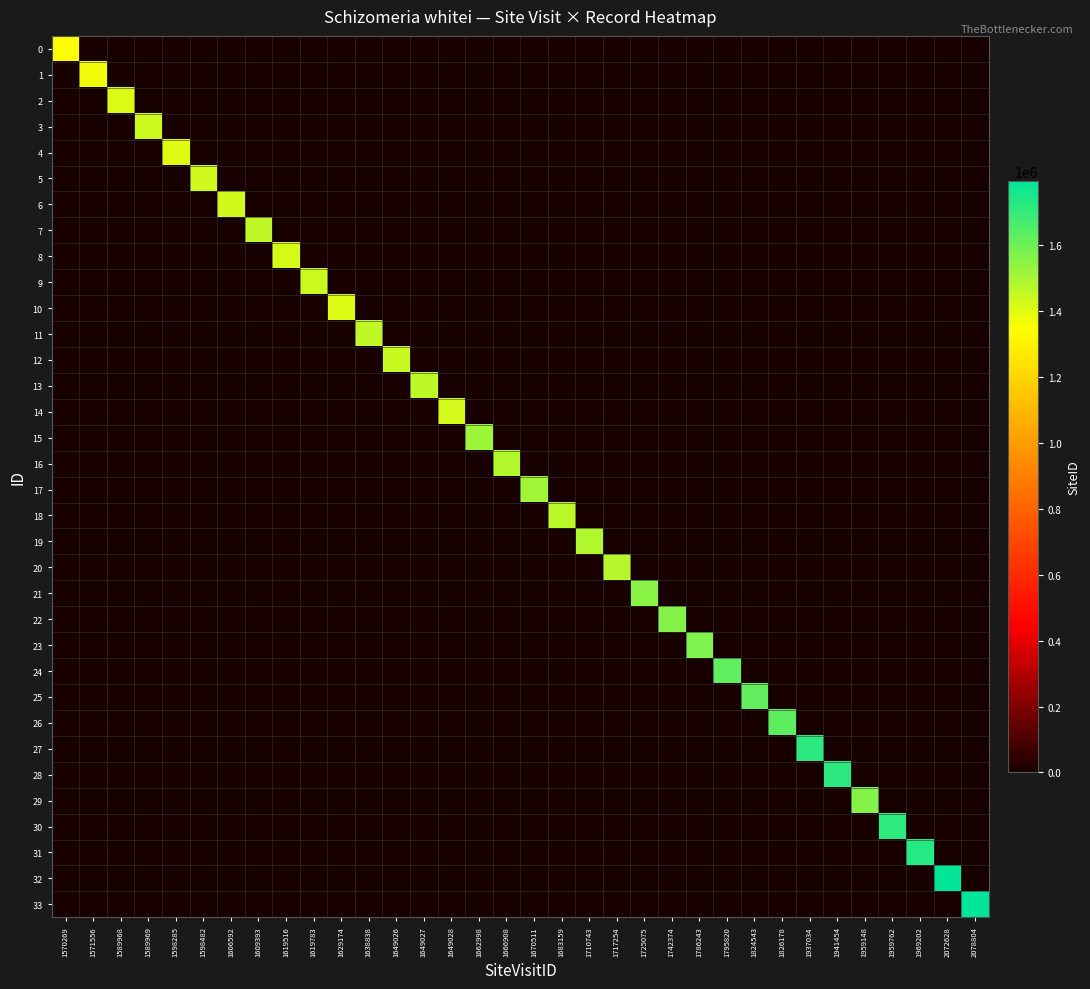

Reading left to right, extract all data points from this chart.

0: 1570269=1347742	1571556=0	1589968=0	1589969=0	1598285=0	1598482=0	1606592=0	1609393=0	1619516=0	1619783=0	1629174=0	1638838=0	1649026=0	1649027=0	1649028=0	1662998=0	1666908=0	1670511=0	1683159=0	1710743=0	1717254=0	1725075=0	1742374=0	1786243=0	1795820=0	1824543=0	1826178=0	1937034=0	1941454=0	1959148=0	1959762=0	1969202=0	2072628=0	2078804=0
1: 1570269=0	1571556=1370565	1589968=0	1589969=0	1598285=0	1598482=0	1606592=0	1609393=0	1619516=0	1619783=0	1629174=0	1638838=0	1649026=0	1649027=0	1649028=0	1662998=0	1666908=0	1670511=0	1683159=0	1710743=0	1717254=0	1725075=0	1742374=0	1786243=0	1795820=0	1824543=0	1826178=0	1937034=0	1941454=0	1959148=0	1959762=0	1969202=0	2072628=0	2078804=0
2: 1570269=0	1571556=0	1589968=1409473	1589969=0	1598285=0	1598482=0	1606592=0	1609393=0	1619516=0	1619783=0	1629174=0	1638838=0	1649026=0	1649027=0	1649028=0	1662998=0	1666908=0	1670511=0	1683159=0	1710743=0	1717254=0	1725075=0	1742374=0	1786243=0	1795820=0	1824543=0	1826178=0	1937034=0	1941454=0	1959148=0	1959762=0	1969202=0	2072628=0	2078804=0
3: 1570269=0	1571556=0	1589968=0	1589969=1435681	1598285=0	1598482=0	1606592=0	1609393=0	1619516=0	1619783=0	1629174=0	1638838=0	1649026=0	1649027=0	1649028=0	1662998=0	1666908=0	1670511=0	1683159=0	1710743=0	1717254=0	1725075=0	1742374=0	1786243=0	1795820=0	1824543=0	1826178=0	1937034=0	1941454=0	1959148=0	1959762=0	1969202=0	2072628=0	2078804=0
4: 1570269=0	1571556=0	1589968=0	1589969=0	1598285=1400551	1598482=0	1606592=0	1609393=0	1619516=0	1619783=0	1629174=0	1638838=0	1649026=0	1649027=0	1649028=0	1662998=0	1666908=0	1670511=0	1683159=0	1710743=0	1717254=0	1725075=0	1742374=0	1786243=0	1795820=0	1824543=0	1826178=0	1937034=0	1941454=0	1959148=0	1959762=0	1969202=0	2072628=0	2078804=0
5: 1570269=0	1571556=0	1589968=0	1589969=0	1598285=0	1598482=1431235	1606592=0	1609393=0	1619516=0	1619783=0	1629174=0	1638838=0	1649026=0	1649027=0	1649028=0	1662998=0	1666908=0	1670511=0	1683159=0	1710743=0	1717254=0	1725075=0	1742374=0	1786243=0	1795820=0	1824543=0	1826178=0	1937034=0	1941454=0	1959148=0	1959762=0	1969202=0	2072628=0	2078804=0
6: 1570269=0	1571556=0	1589968=0	1589969=0	1598285=0	1598482=0	1606592=1430010	1609393=0	1619516=0	1619783=0	1629174=0	1638838=0	1649026=0	1649027=0	1649028=0	1662998=0	1666908=0	1670511=0	1683159=0	1710743=0	1717254=0	1725075=0	1742374=0	1786243=0	1795820=0	1824543=0	1826178=0	1937034=0	1941454=0	1959148=0	1959762=0	1969202=0	2072628=0	2078804=0
7: 1570269=0	1571556=0	1589968=0	1589969=0	1598285=0	1598482=0	1606592=0	1609393=1456568	1619516=0	1619783=0	1629174=0	1638838=0	1649026=0	1649027=0	1649028=0	1662998=0	1666908=0	1670511=0	1683159=0	1710743=0	1717254=0	1725075=0	1742374=0	1786243=0	1795820=0	1824543=0	1826178=0	1937034=0	1941454=0	1959148=0	1959762=0	1969202=0	2072628=0	2078804=0
8: 1570269=0	1571556=0	1589968=0	1589969=0	1598285=0	1598482=0	1606592=0	1609393=0	1619516=1417508	1619783=0	1629174=0	1638838=0	1649026=0	1649027=0	1649028=0	1662998=0	1666908=0	1670511=0	1683159=0	1710743=0	1717254=0	1725075=0	1742374=0	1786243=0	1795820=0	1824543=0	1826178=0	1937034=0	1941454=0	1959148=0	1959762=0	1969202=0	2072628=0	2078804=0
9: 1570269=0	1571556=0	1589968=0	1589969=0	1598285=0	1598482=0	1606592=0	1609393=0	1619516=0	1619783=1437955	1629174=0	1638838=0	1649026=0	1649027=0	1649028=0	1662998=0	1666908=0	1670511=0	1683159=0	1710743=0	1717254=0	1725075=0	1742374=0	1786243=0	1795820=0	1824543=0	1826178=0	1937034=0	1941454=0	1959148=0	1959762=0	1969202=0	2072628=0	2078804=0
10: 1570269=0	1571556=0	1589968=0	1589969=0	1598285=0	1598482=0	1606592=0	1609393=0	1619516=0	1619783=0	1629174=1409474	1638838=0	1649026=0	1649027=0	1649028=0	1662998=0	1666908=0	1670511=0	1683159=0	1710743=0	1717254=0	1725075=0	1742374=0	1786243=0	1795820=0	1824543=0	1826178=0	1937034=0	1941454=0	1959148=0	1959762=0	1969202=0	2072628=0	2078804=0
11: 1570269=0	1571556=0	1589968=0	1589969=0	1598285=0	1598482=0	1606592=0	1609393=0	1619516=0	1619783=0	1629174=0	1638838=1456569	1649026=0	1649027=0	1649028=0	1662998=0	1666908=0	1670511=0	1683159=0	1710743=0	1717254=0	1725075=0	1742374=0	1786243=0	1795820=0	1824543=0	1826178=0	1937034=0	1941454=0	1959148=0	1959762=0	1969202=0	2072628=0	2078804=0
12: 1570269=0	1571556=0	1589968=0	1589969=0	1598285=0	1598482=0	1606592=0	1609393=0	1619516=0	1619783=0	1629174=0	1638838=0	1649026=1442437	1649027=0	1649028=0	1662998=0	1666908=0	1670511=0	1683159=0	1710743=0	1717254=0	1725075=0	1742374=0	1786243=0	1795820=0	1824543=0	1826178=0	1937034=0	1941454=0	1959148=0	1959762=0	1969202=0	2072628=0	2078804=0
13: 1570269=0	1571556=0	1589968=0	1589969=0	1598285=0	1598482=0	1606592=0	1609393=0	1619516=0	1619783=0	1629174=0	1638838=0	1649026=0	1649027=1460734	1649028=0	1662998=0	1666908=0	1670511=0	1683159=0	1710743=0	1717254=0	1725075=0	1742374=0	1786243=0	1795820=0	1824543=0	1826178=0	1937034=0	1941454=0	1959148=0	1959762=0	1969202=0	2072628=0	2078804=0
14: 1570269=0	1571556=0	1589968=0	1589969=0	1598285=0	1598482=0	1606592=0	1609393=0	1619516=0	1619783=0	1629174=0	1638838=0	1649026=0	1649027=0	1649028=1422518	1662998=0	1666908=0	1670511=0	1683159=0	1710743=0	1717254=0	1725075=0	1742374=0	1786243=0	1795820=0	1824543=0	1826178=0	1937034=0	1941454=0	1959148=0	1959762=0	1969202=0	2072628=0	2078804=0
15: 1570269=0	1571556=0	1589968=0	1589969=0	1598285=0	1598482=0	1606592=0	1609393=0	1619516=0	1619783=0	1629174=0	1638838=0	1649026=0	1649027=0	1649028=0	1662998=1515885	1666908=0	1670511=0	1683159=0	1710743=0	1717254=0	1725075=0	1742374=0	1786243=0	1795820=0	1824543=0	1826178=0	1937034=0	1941454=0	1959148=0	1959762=0	1969202=0	2072628=0	2078804=0
16: 1570269=0	1571556=0	1589968=0	1589969=0	1598285=0	1598482=0	1606592=0	1609393=0	1619516=0	1619783=0	1629174=0	1638838=0	1649026=0	1649027=0	1649028=0	1662998=0	1666908=1479446	1670511=0	1683159=0	1710743=0	1717254=0	1725075=0	1742374=0	1786243=0	1795820=0	1824543=0	1826178=0	1937034=0	1941454=0	1959148=0	1959762=0	1969202=0	2072628=0	2078804=0
17: 1570269=0	1571556=0	1589968=0	1589969=0	1598285=0	1598482=0	1606592=0	1609393=0	1619516=0	1619783=0	1629174=0	1638838=0	1649026=0	1649027=0	1649028=0	1662998=0	1666908=0	1670511=1510948	1683159=0	1710743=0	1717254=0	1725075=0	1742374=0	1786243=0	1795820=0	1824543=0	1826178=0	1937034=0	1941454=0	1959148=0	1959762=0	1969202=0	2072628=0	2078804=0
18: 1570269=0	1571556=0	1589968=0	1589969=0	1598285=0	1598482=0	1606592=0	1609393=0	1619516=0	1619783=0	1629174=0	1638838=0	1649026=0	1649027=0	1649028=0	1662998=0	1666908=0	1670511=0	1683159=1465598	1710743=0	1717254=0	1725075=0	1742374=0	1786243=0	1795820=0	1824543=0	1826178=0	1937034=0	1941454=0	1959148=0	1959762=0	1969202=0	2072628=0	2078804=0
19: 1570269=0	1571556=0	1589968=0	1589969=0	1598285=0	1598482=0	1606592=0	1609393=0	1619516=0	1619783=0	1629174=0	1638838=0	1649026=0	1649027=0	1649028=0	1662998=0	1666908=0	1670511=0	1683159=0	1710743=1484125	1717254=0	1725075=0	1742374=0	1786243=0	1795820=0	1824543=0	1826178=0	1937034=0	1941454=0	1959148=0	1959762=0	1969202=0	2072628=0	2078804=0
20: 1570269=0	1571556=0	1589968=0	1589969=0	1598285=0	1598482=0	1606592=0	1609393=0	1619516=0	1619783=0	1629174=0	1638838=0	1649026=0	1649027=0	1649028=0	1662998=0	1666908=0	1670511=0	1683159=0	1710743=0	1717254=1475868	1725075=0	1742374=0	1786243=0	1795820=0	1824543=0	1826178=0	1937034=0	1941454=0	1959148=0	1959762=0	1969202=0	2072628=0	2078804=0
21: 1570269=0	1571556=0	1589968=0	1589969=0	1598285=0	1598482=0	1606592=0	1609393=0	1619516=0	1619783=0	1629174=0	1638838=0	1649026=0	1649027=0	1649028=0	1662998=0	1666908=0	1670511=0	1683159=0	1710743=0	1717254=0	1725075=1551510	1742374=0	1786243=0	1795820=0	1824543=0	1826178=0	1937034=0	1941454=0	1959148=0	1959762=0	1969202=0	2072628=0	2078804=0
22: 1570269=0	1571556=0	1589968=0	1589969=0	1598285=0	1598482=0	1606592=0	1609393=0	1619516=0	1619783=0	1629174=0	1638838=0	1649026=0	1649027=0	1649028=0	1662998=0	1666908=0	1670511=0	1683159=0	1710743=0	1717254=0	1725075=0	1742374=1559815	1786243=0	1795820=0	1824543=0	1826178=0	1937034=0	1941454=0	1959148=0	1959762=0	1969202=0	2072628=0	2078804=0
23: 1570269=0	1571556=0	1589968=0	1589969=0	1598285=0	1598482=0	1606592=0	1609393=0	1619516=0	1619783=0	1629174=0	1638838=0	1649026=0	1649027=0	1649028=0	1662998=0	1666908=0	1670511=0	1683159=0	1710743=0	1717254=0	1725075=0	1742374=0	1786243=1568948	1795820=0	1824543=0	1826178=0	1937034=0	1941454=0	1959148=0	1959762=0	1969202=0	2072628=0	2078804=0
24: 1570269=0	1571556=0	1589968=0	1589969=0	1598285=0	1598482=0	1606592=0	1609393=0	1619516=0	1619783=0	1629174=0	1638838=0	1649026=0	1649027=0	1649028=0	1662998=0	1666908=0	1670511=0	1683159=0	1710743=0	1717254=0	1725075=0	1742374=0	1786243=0	1795820=1627057	1824543=0	1826178=0	1937034=0	1941454=0	1959148=0	1959762=0	1969202=0	2072628=0	2078804=0
25: 1570269=0	1571556=0	1589968=0	1589969=0	1598285=0	1598482=0	1606592=0	1609393=0	1619516=0	1619783=0	1629174=0	1638838=0	1649026=0	1649027=0	1649028=0	1662998=0	1666908=0	1670511=0	1683159=0	1710743=0	1717254=0	1725075=0	1742374=0	1786243=0	1795820=0	1824543=1617531	1826178=0	1937034=0	1941454=0	1959148=0	1959762=0	1969202=0	2072628=0	2078804=0
26: 1570269=0	1571556=0	1589968=0	1589969=0	1598285=0	1598482=0	1606592=0	1609393=0	1619516=0	1619783=0	1629174=0	1638838=0	1649026=0	1649027=0	1649028=0	1662998=0	1666908=0	1670511=0	1683159=0	1710743=0	1717254=0	1725075=0	1742374=0	1786243=0	1795820=0	1824543=0	1826178=1629906	1937034=0	1941454=0	1959148=0	1959762=0	1969202=0	2072628=0	2078804=0
27: 1570269=0	1571556=0	1589968=0	1589969=0	1598285=0	1598482=0	1606592=0	1609393=0	1619516=0	1619783=0	1629174=0	1638838=0	1649026=0	1649027=0	1649028=0	1662998=0	1666908=0	1670511=0	1683159=0	1710743=0	1717254=0	1725075=0	1742374=0	1786243=0	1795820=0	1824543=0	1826178=0	1937034=1718300	1941454=0	1959148=0	1959762=0	1969202=0	2072628=0	2078804=0
28: 1570269=0	1571556=0	1589968=0	1589969=0	1598285=0	1598482=0	1606592=0	1609393=0	1619516=0	1619783=0	1629174=0	1638838=0	1649026=0	1649027=0	1649028=0	1662998=0	1666908=0	1670511=0	1683159=0	1710743=0	1717254=0	1725075=0	1742374=0	1786243=0	1795820=0	1824543=0	1826178=0	1937034=0	1941454=1718311	1959148=0	1959762=0	1969202=0	2072628=0	2078804=0
29: 1570269=0	1571556=0	1589968=0	1589969=0	1598285=0	1598482=0	1606592=0	1609393=0	1619516=0	1619783=0	1629174=0	1638838=0	1649026=0	1649027=0	1649028=0	1662998=0	1666908=0	1670511=0	1683159=0	1710743=0	1717254=0	1725075=0	1742374=0	1786243=0	1795820=0	1824543=0	1826178=0	1937034=0	1941454=0	1959148=1562710	1959762=0	1969202=0	2072628=0	2078804=0
30: 1570269=0	1571556=0	1589968=0	1589969=0	1598285=0	1598482=0	1606592=0	1609393=0	1619516=0	1619783=0	1629174=0	1638838=0	1649026=0	1649027=0	1649028=0	1662998=0	1666908=0	1670511=0	1683159=0	1710743=0	1717254=0	1725075=0	1742374=0	1786243=0	1795820=0	1824543=0	1826178=0	1937034=0	1941454=0	1959148=0	1959762=1712918	1969202=0	2072628=0	2078804=0
31: 1570269=0	1571556=0	1589968=0	1589969=0	1598285=0	1598482=0	1606592=0	1609393=0	1619516=0	1619783=0	1629174=0	1638838=0	1649026=0	1649027=0	1649028=0	1662998=0	1666908=0	1670511=0	1683159=0	1710743=0	1717254=0	1725075=0	1742374=0	1786243=0	1795820=0	1824543=0	1826178=0	1937034=0	1941454=0	1959148=0	1959762=0	1969202=1726345	2072628=0	2078804=0
32: 1570269=0	1571556=0	1589968=0	1589969=0	1598285=0	1598482=0	1606592=0	1609393=0	1619516=0	1619783=0	1629174=0	1638838=0	1649026=0	1649027=0	1649028=0	1662998=0	1666908=0	1670511=0	1683159=0	1710743=0	1717254=0	1725075=0	1742374=0	1786243=0	1795820=0	1824543=0	1826178=0	1937034=0	1941454=0	1959148=0	1959762=0	1969202=0	2072628=1791773	2078804=0
33: 1570269=0	1571556=0	1589968=0	1589969=0	1598285=0	1598482=0	1606592=0	1609393=0	1619516=0	1619783=0	1629174=0	1638838=0	1649026=0	1649027=0	1649028=0	1662998=0	1666908=0	1670511=0	1683159=0	1710743=0	1717254=0	1725075=0	1742374=0	1786243=0	1795820=0	1824543=0	1826178=0	1937034=0	1941454=0	1959148=0	1959762=0	1969202=0	2072628=0	2078804=1796392